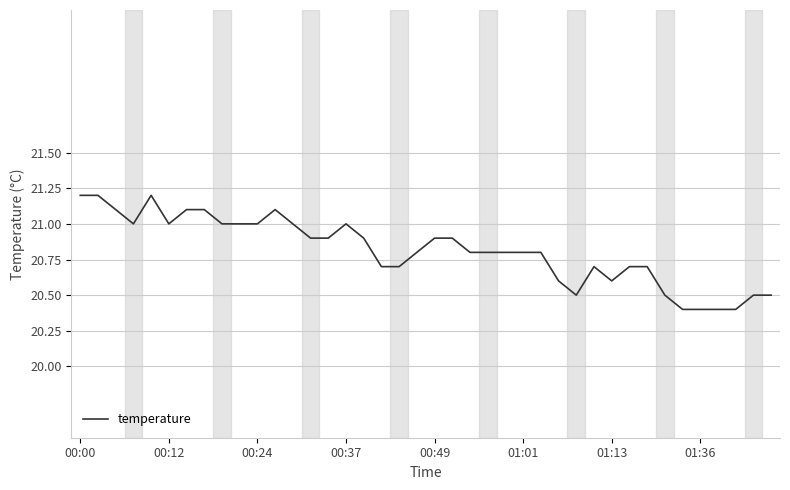

What is the difference between the maximum and minimum values?

0.8